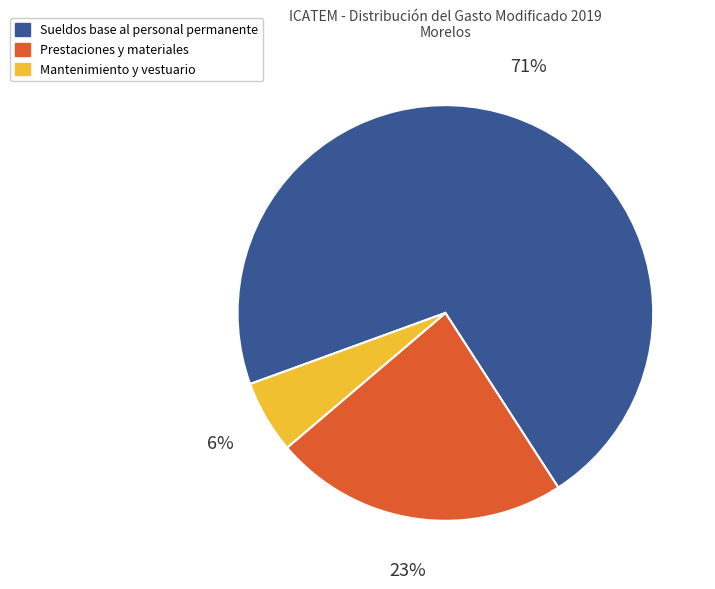

The Mantenimiento y vestuario slice represents 19% of the pie. True or false?

False